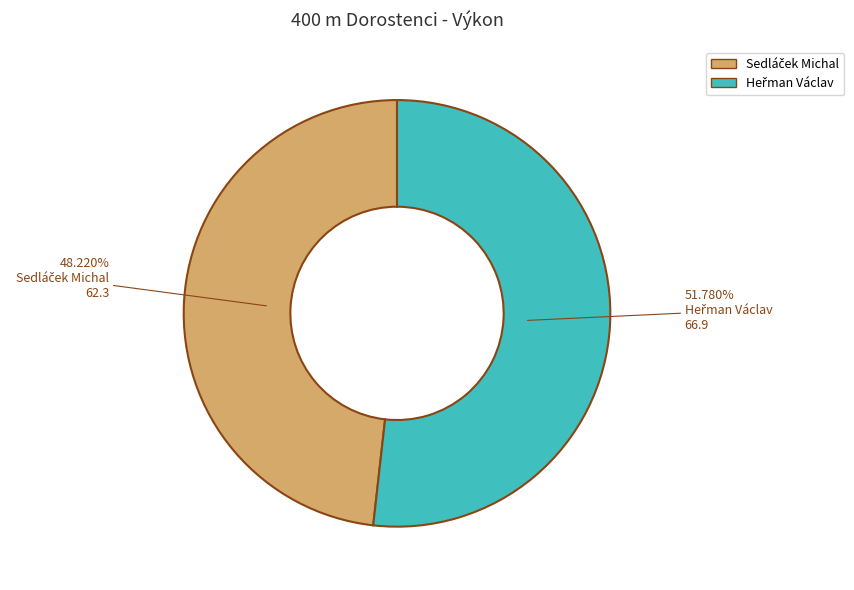

True or false: Heřman Václav accounts for 58% of the total.

False